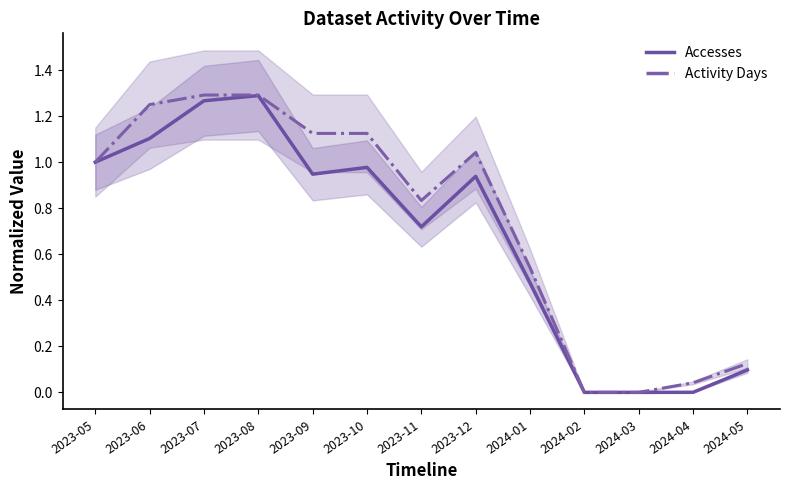

Which series has the widest spread of values?

Activity Days